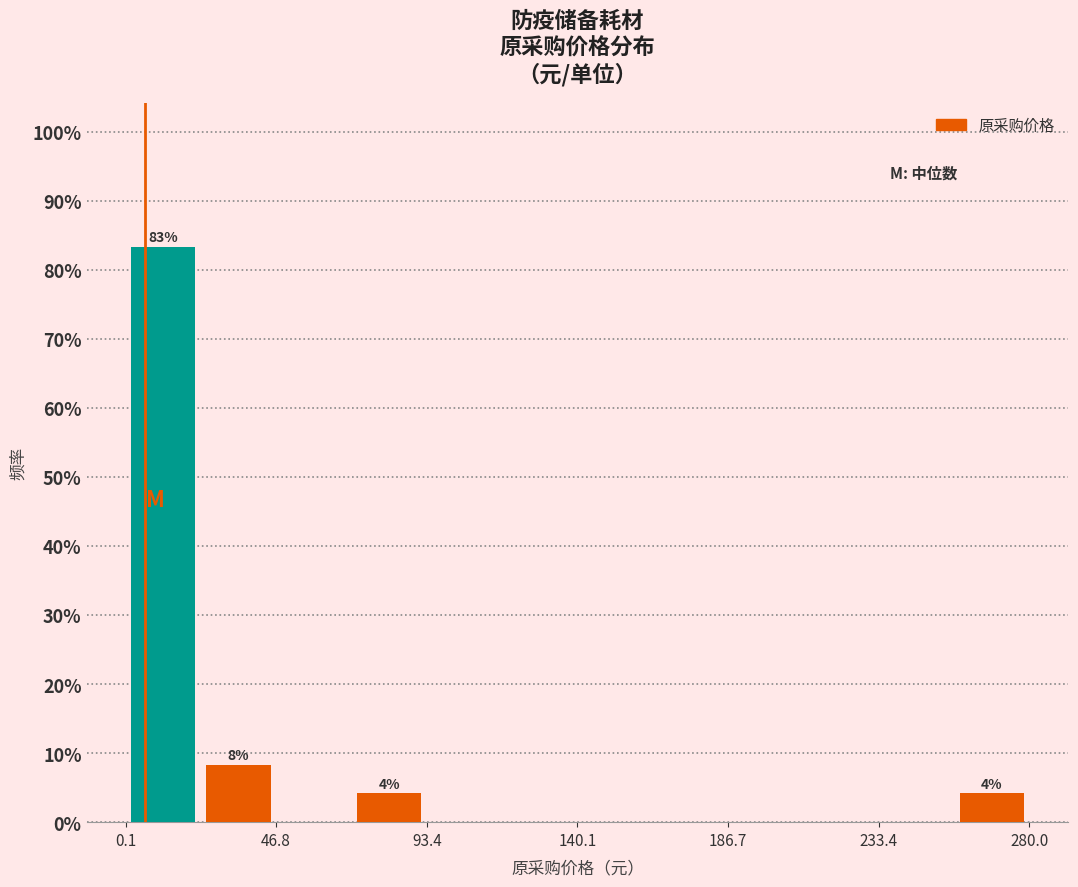

Over which range of the x-axis is the bar tallest?

0 to 25